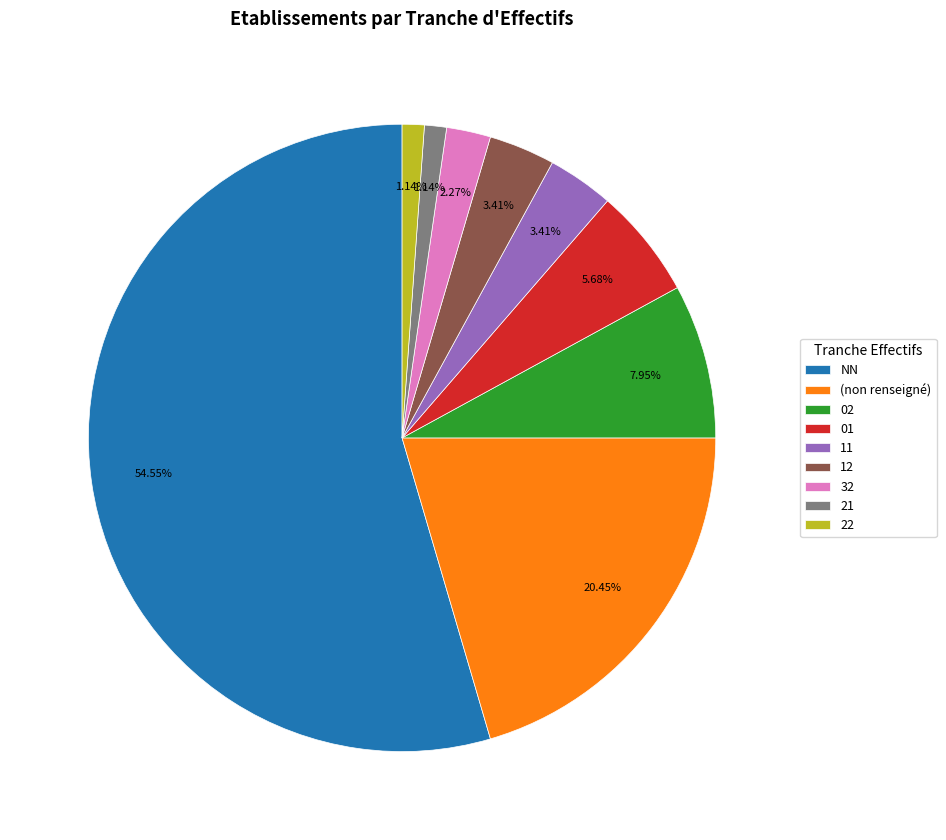

How many segments does this pie chart have?

9